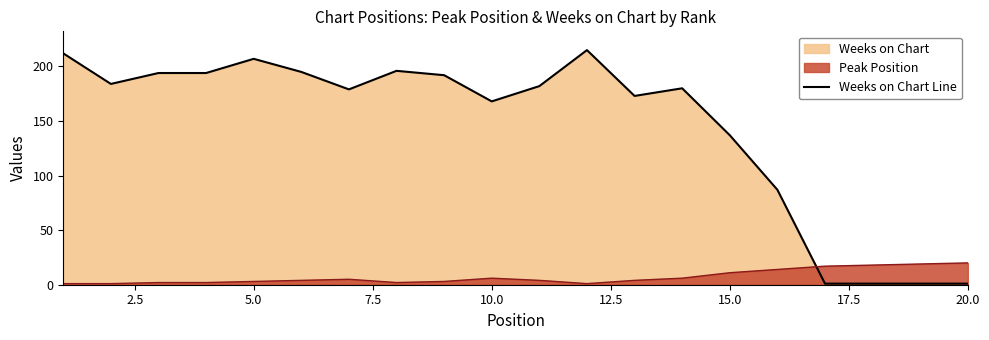

True or false: Weeks on Chart Line and Peak Position cross at least once.

True